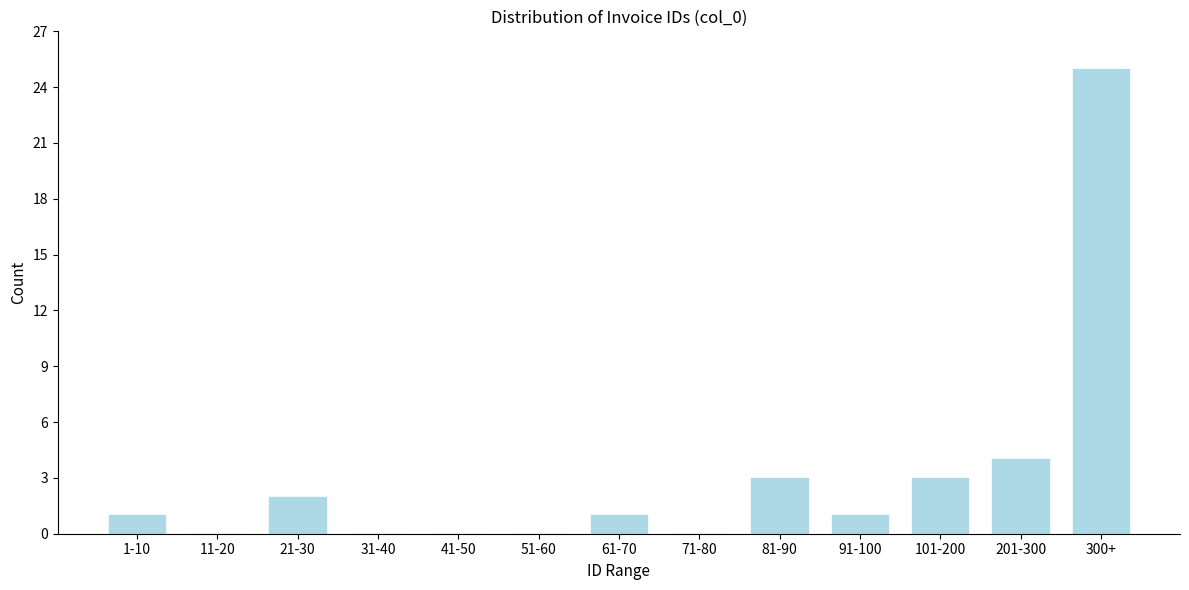

Reading left to right, list all the values displayed in this chart.

1-10=1	11-20=0	21-30=2	31-40=0	41-50=0	51-60=0	61-70=1	71-80=0	81-90=3	91-100=1	101-200=3	201-300=4	300+=25